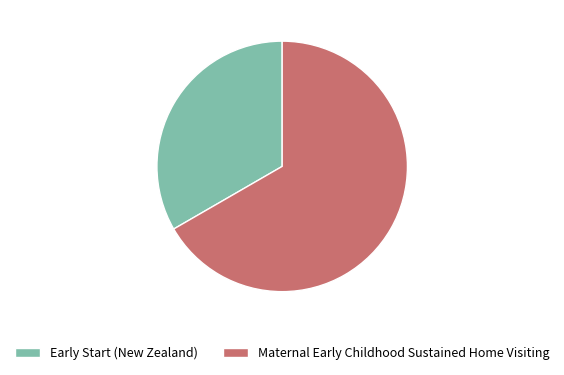

Is it true that Maternal Early Childhood Sustained Home Visiting is 74% of the pie?

False